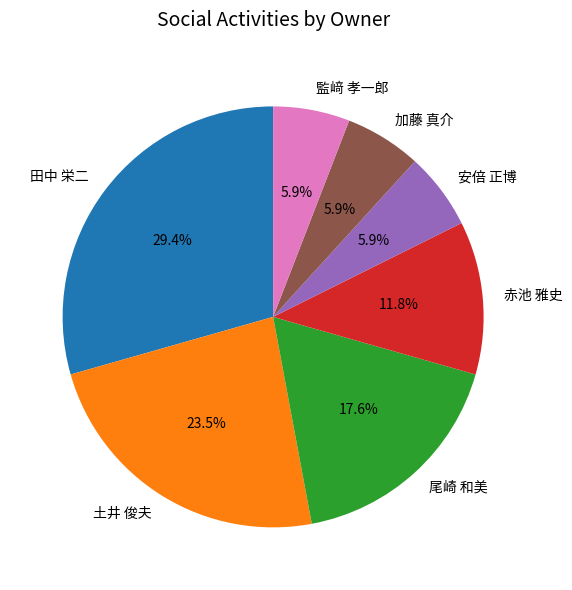

How many slices are in this pie chart?

7